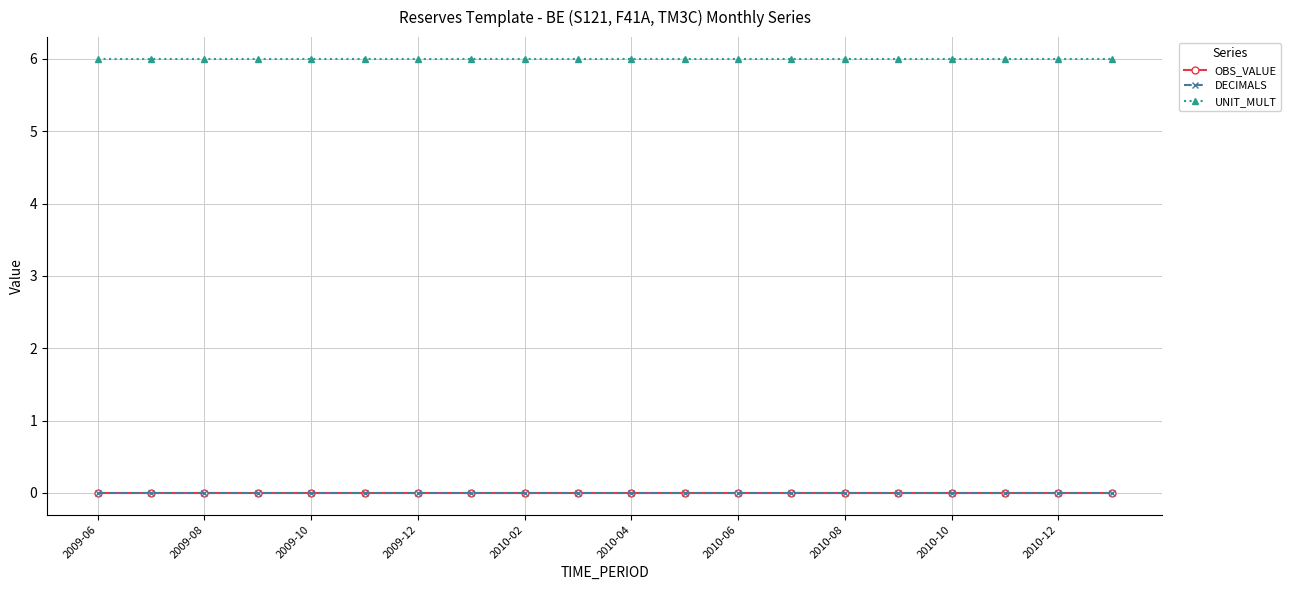

True or false: UNIT_MULT and OBS_VALUE intersect in this chart.

False